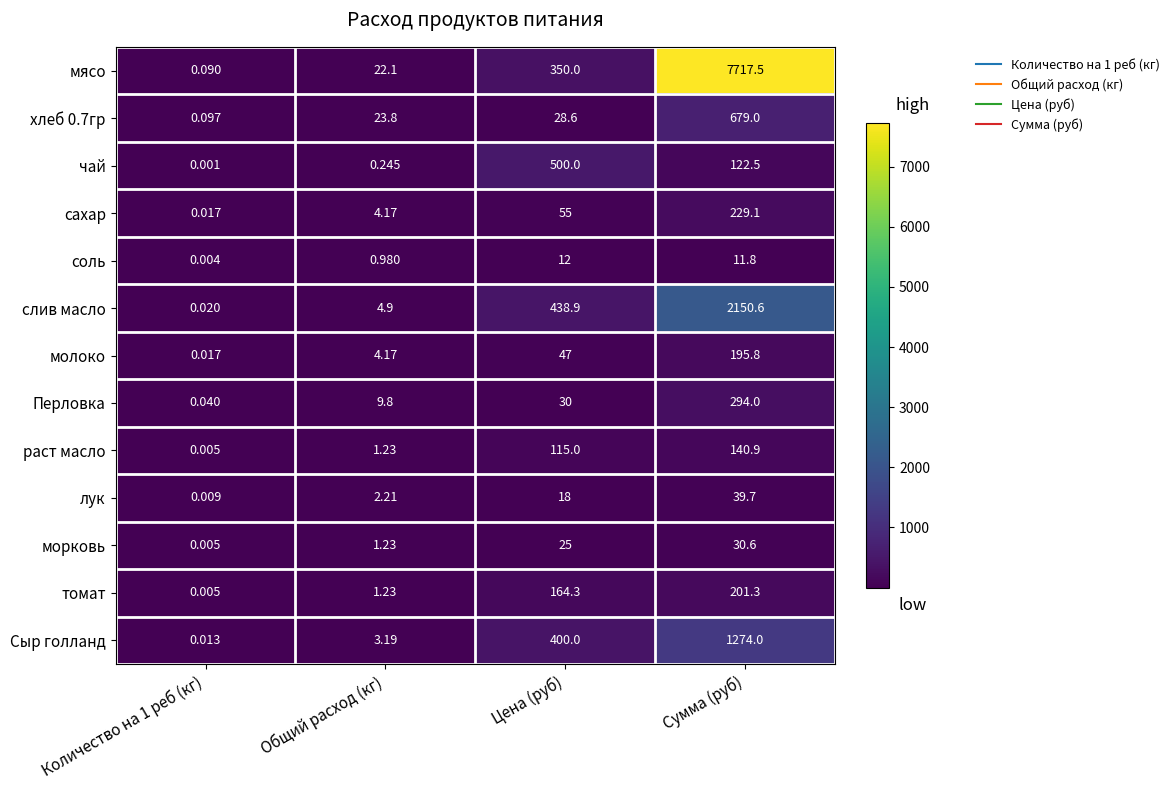

Which series has the largest total across all categories?

мясо